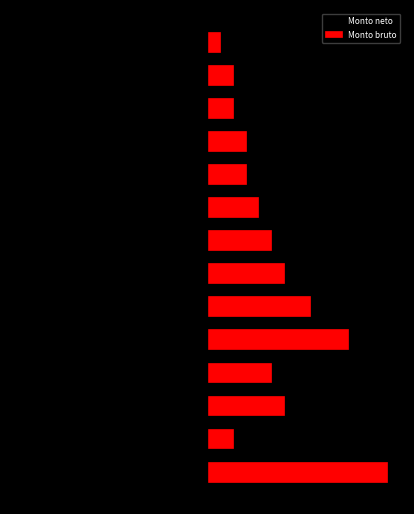

List the labels in order of Monto neto value, smallest first.

0, 4, 5, 2, 6, 3, 7, 8, 9, 10, 1, 11, 12, 13